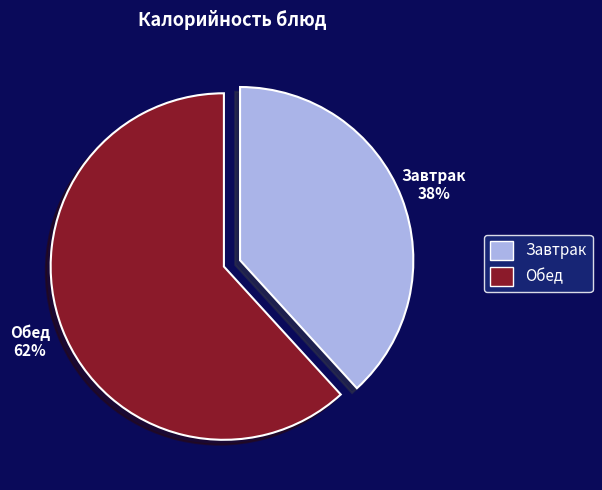

Between Завтрак and Обед, which is larger?

Обед